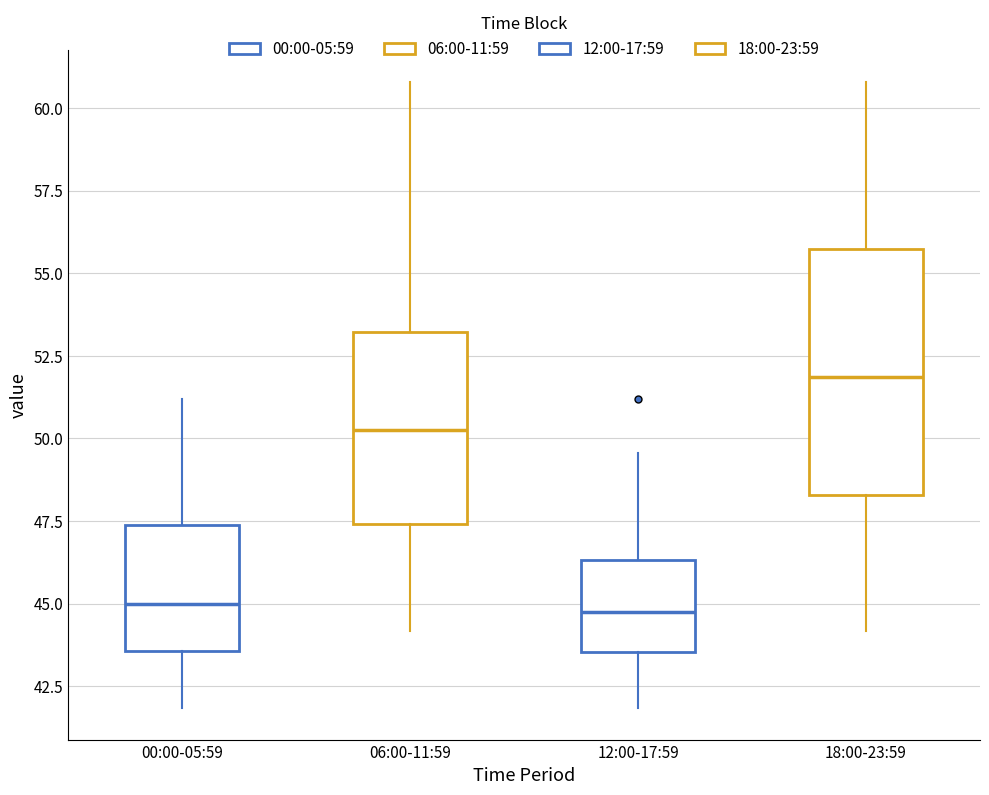

Reading left to right, read every box against the y-axis: the position of its median line, the range the box covers, and the ends of its whiskers. The values are not printed on the chart, so give them approximately, as read against the axis.

00:00-05:59: median 45.0, box 43.5 to 47.5, whiskers 42.0 to 51.0
06:00-11:59: median 50.5, box 47.5 to 53.0, whiskers 44.0 to 61.0
12:00-17:59: median 45.0, box 43.5 to 46.5, whiskers 42.0 to 49.5
18:00-23:59: median 52.0, box 48.5 to 55.5, whiskers 44.0 to 61.0